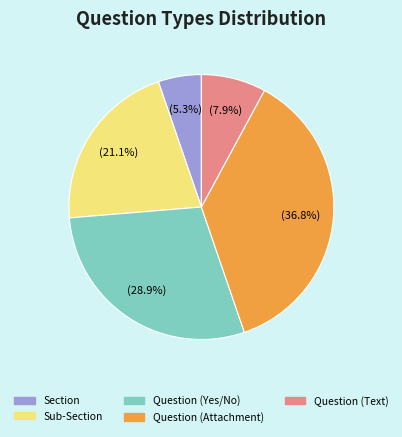

Is there a majority slice in this chart?

No